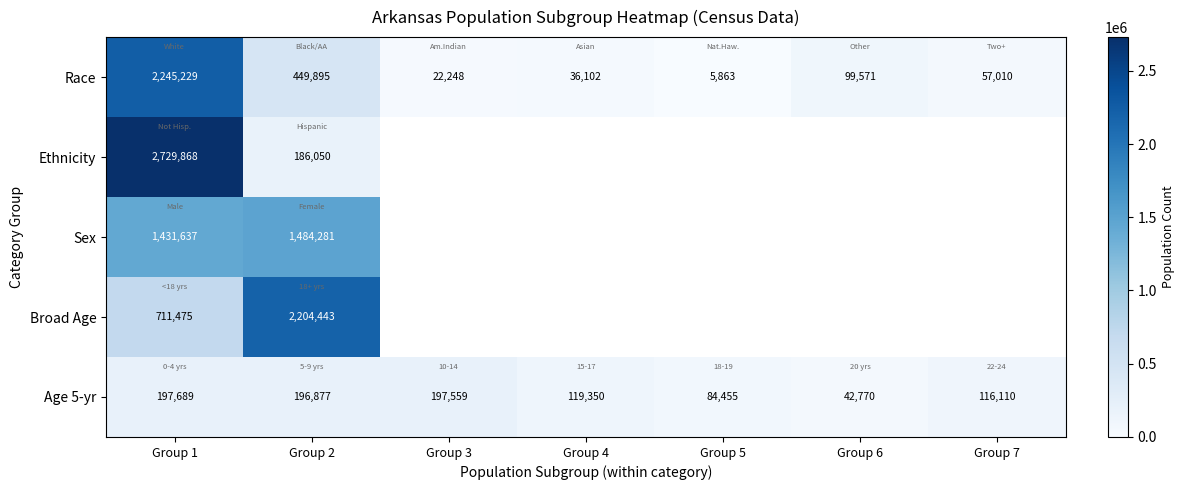

True or false: Broad Age has a value of 2204443 at Group 2.

True